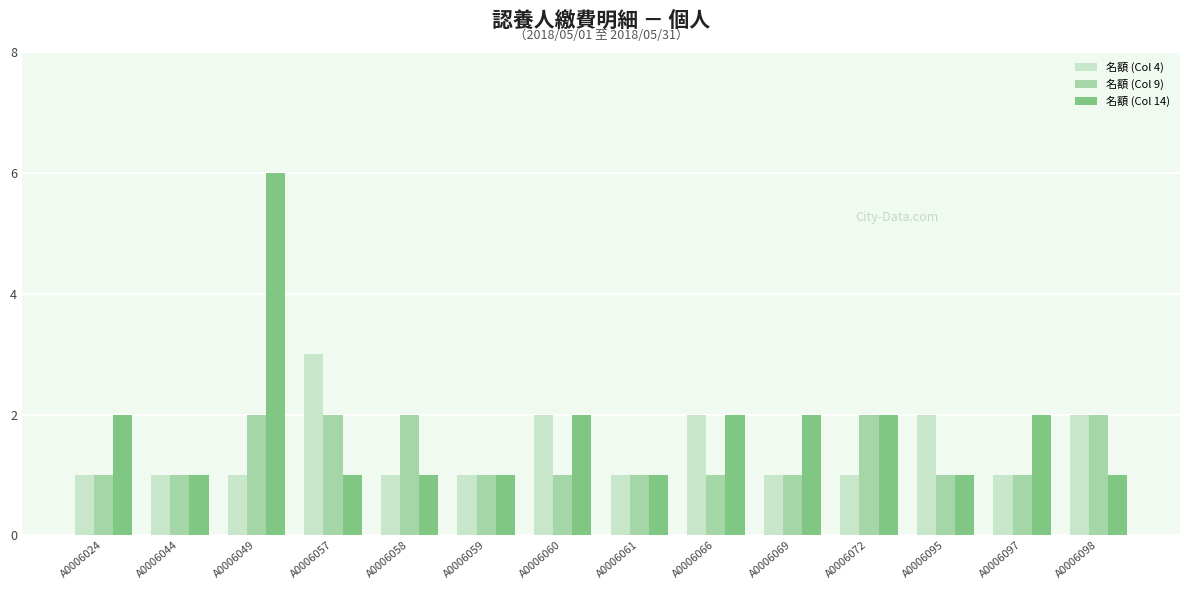

How many categories are shown in the chart?

14